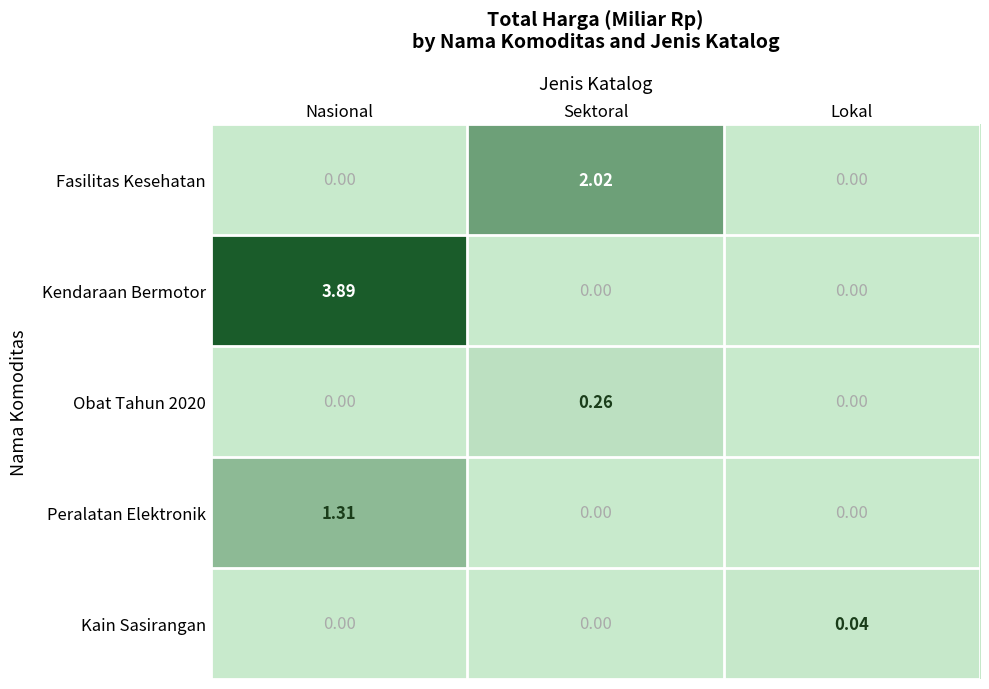

What is the difference between the highest and lowest values at Nasional?

3.9